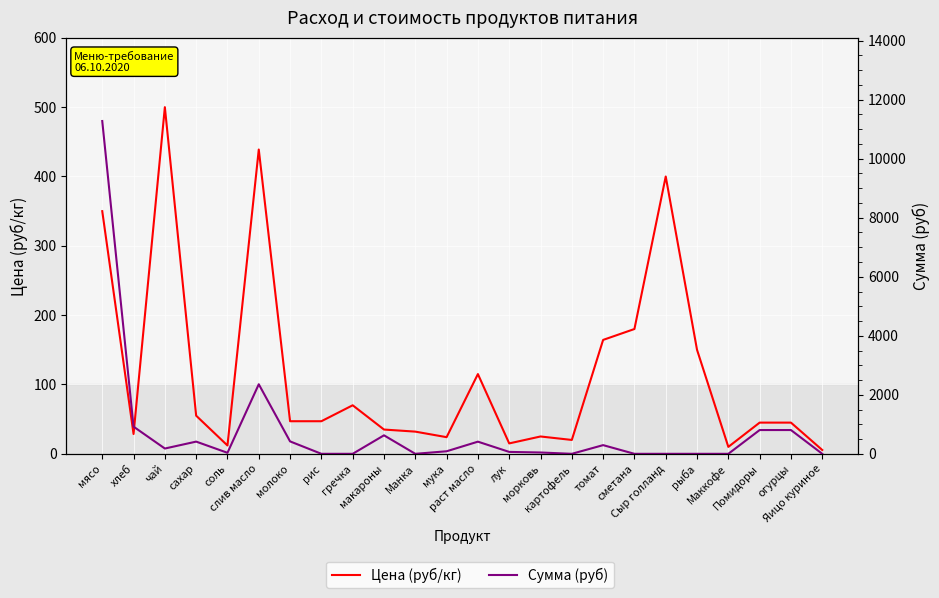

Which series has the largest total across all categories?

Сумма (руб)